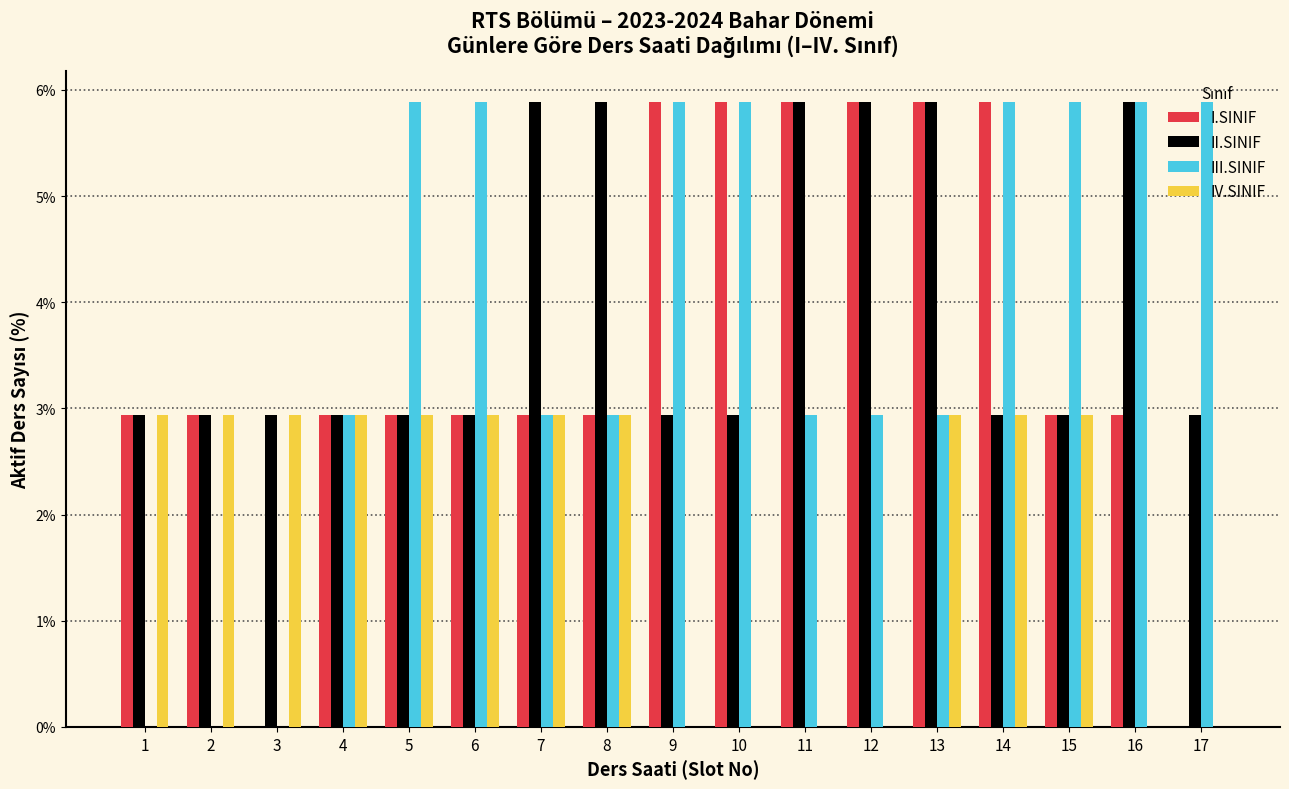

What is the sum of the III.SINIF values at 5 and 3?

5.9